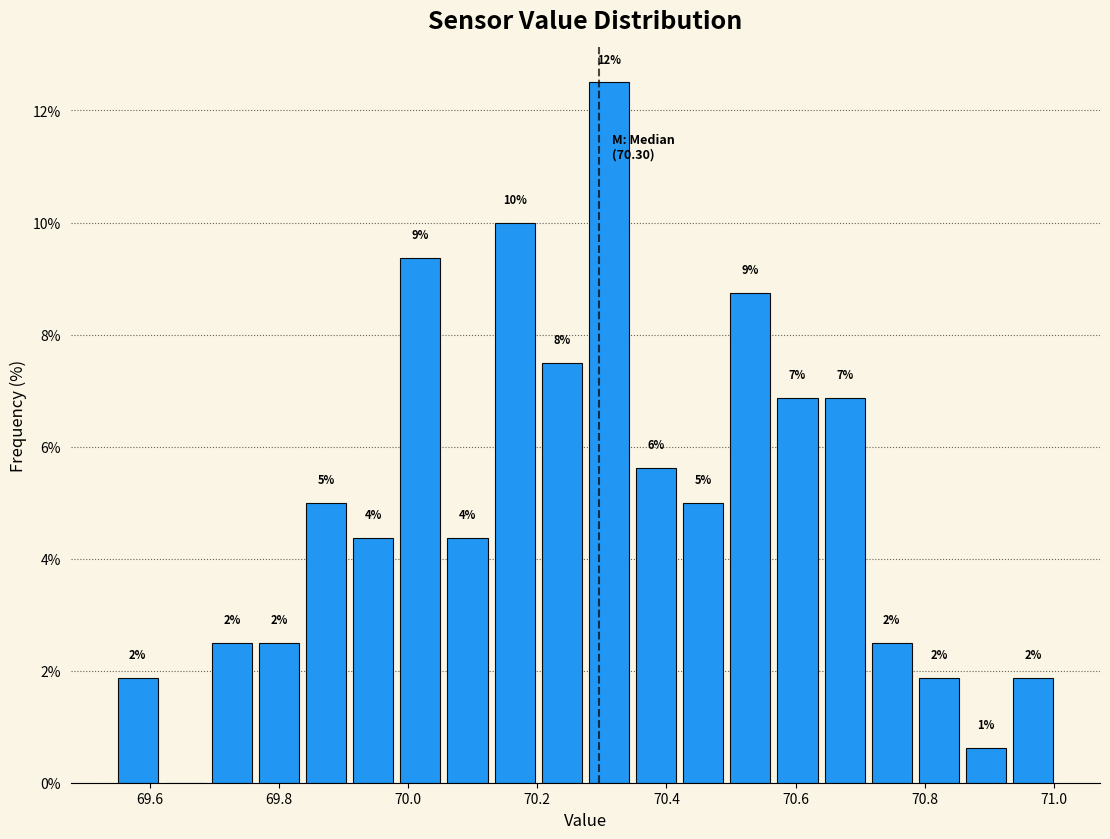

Around what value on the x-axis is the tallest bar? Give the approximate position of its centre, as read against the axis.

70.32